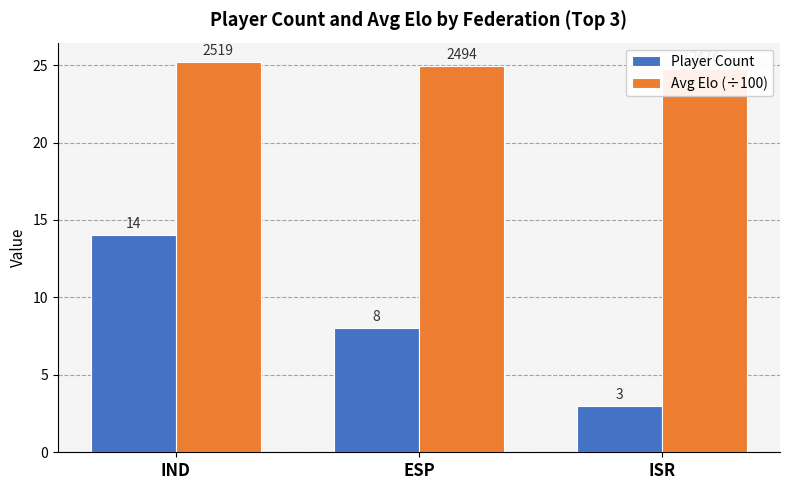

Count the Player Count values in the range 3 to 14.

3